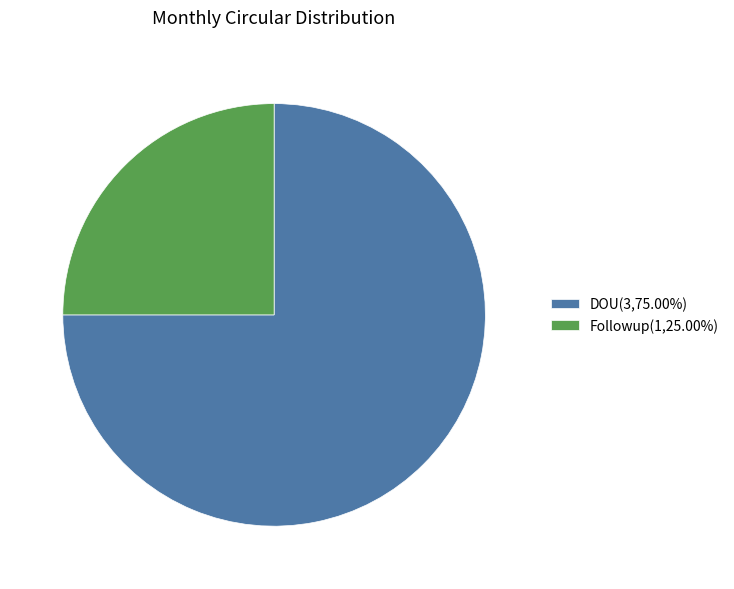

What is the ratio of the value at DOU(3,75.00%) to the value at Followup(1,25.00%)?

3.0